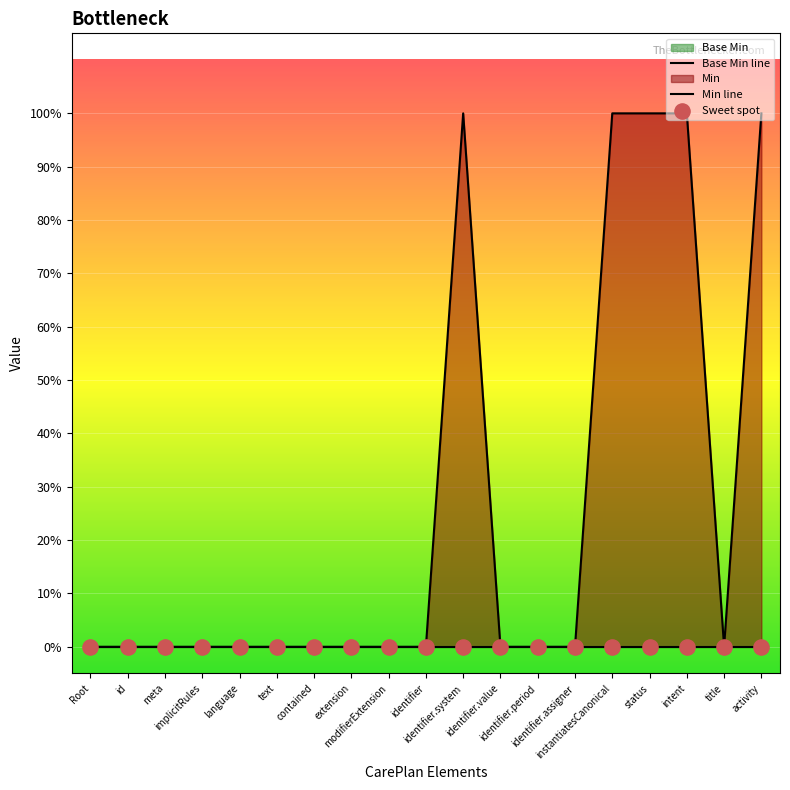

Which series has the largest total across all categories?

Min line